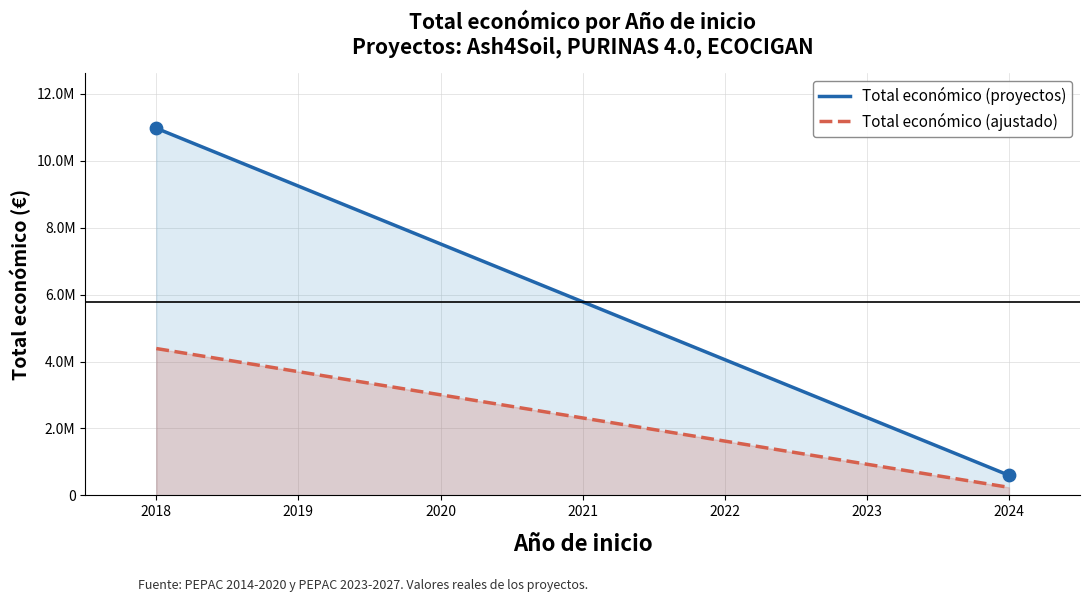

Is the value of Total económico (ajustado) at 2021 greater than the value of Total económico (proyectos) at 2024?

Yes